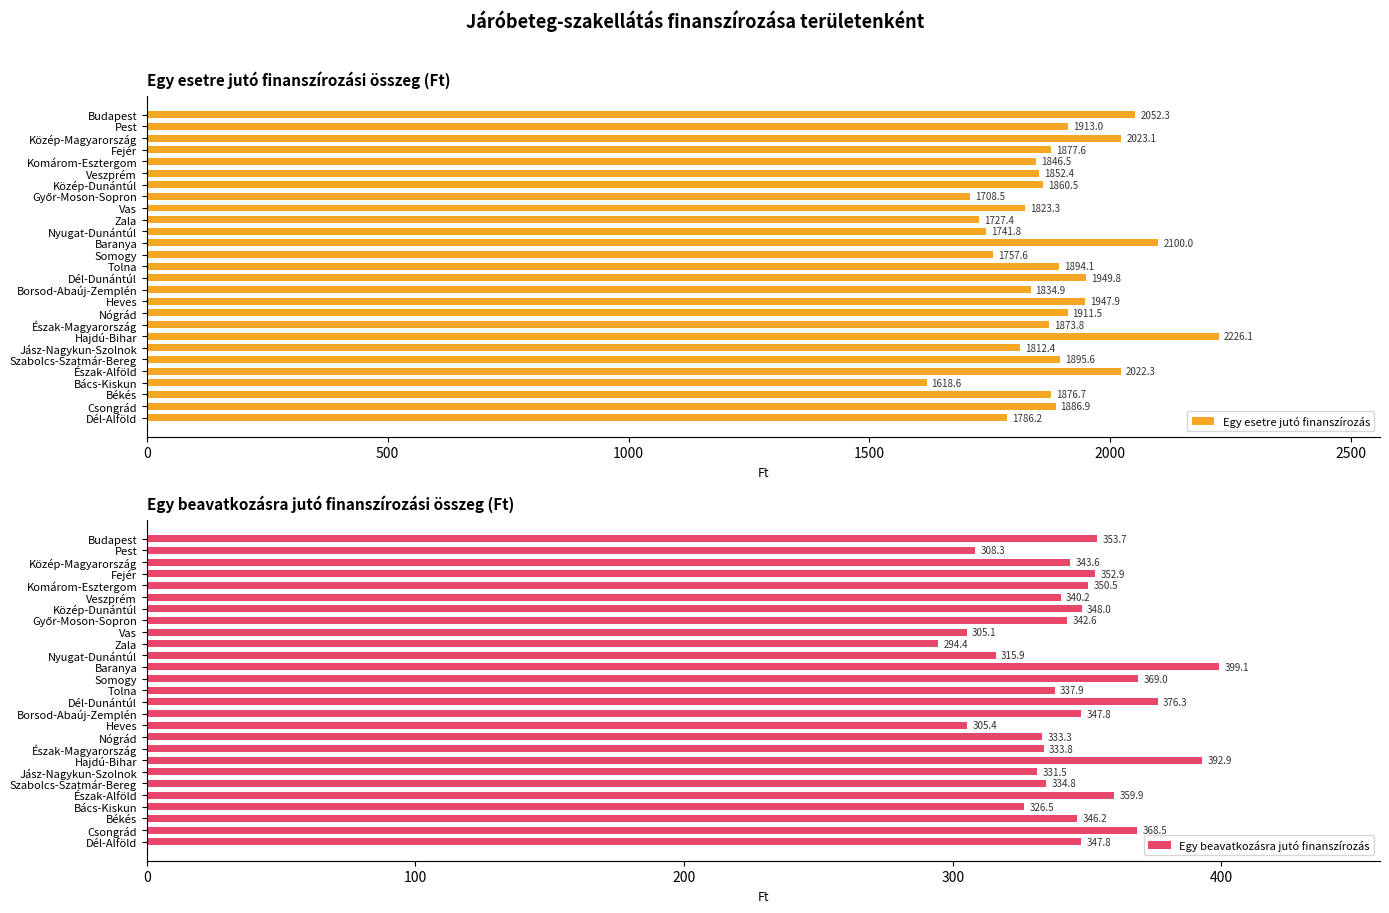

How many bars are there in each group?

2